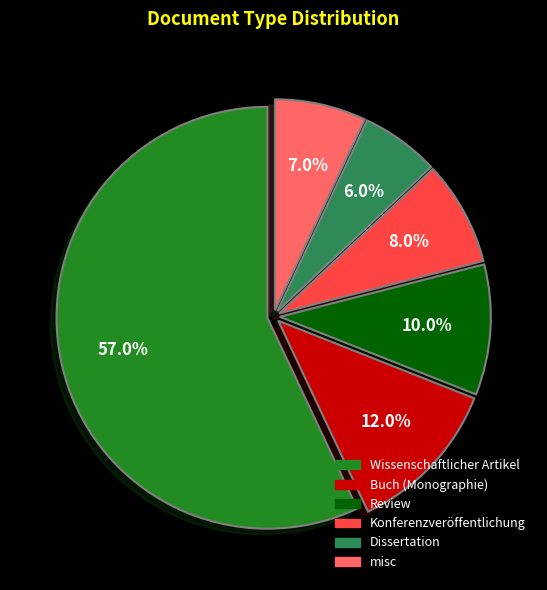

Between Buch (Monographie) and Konferenzveröffentlichung, which is larger?

Buch (Monographie)